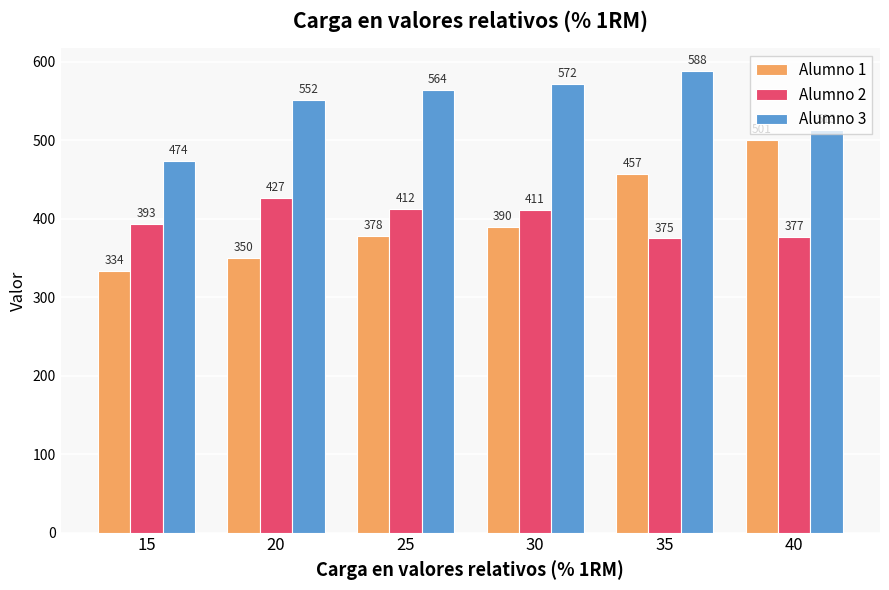

What is the sum of the Alumno 2 values at 30 and 20?

838